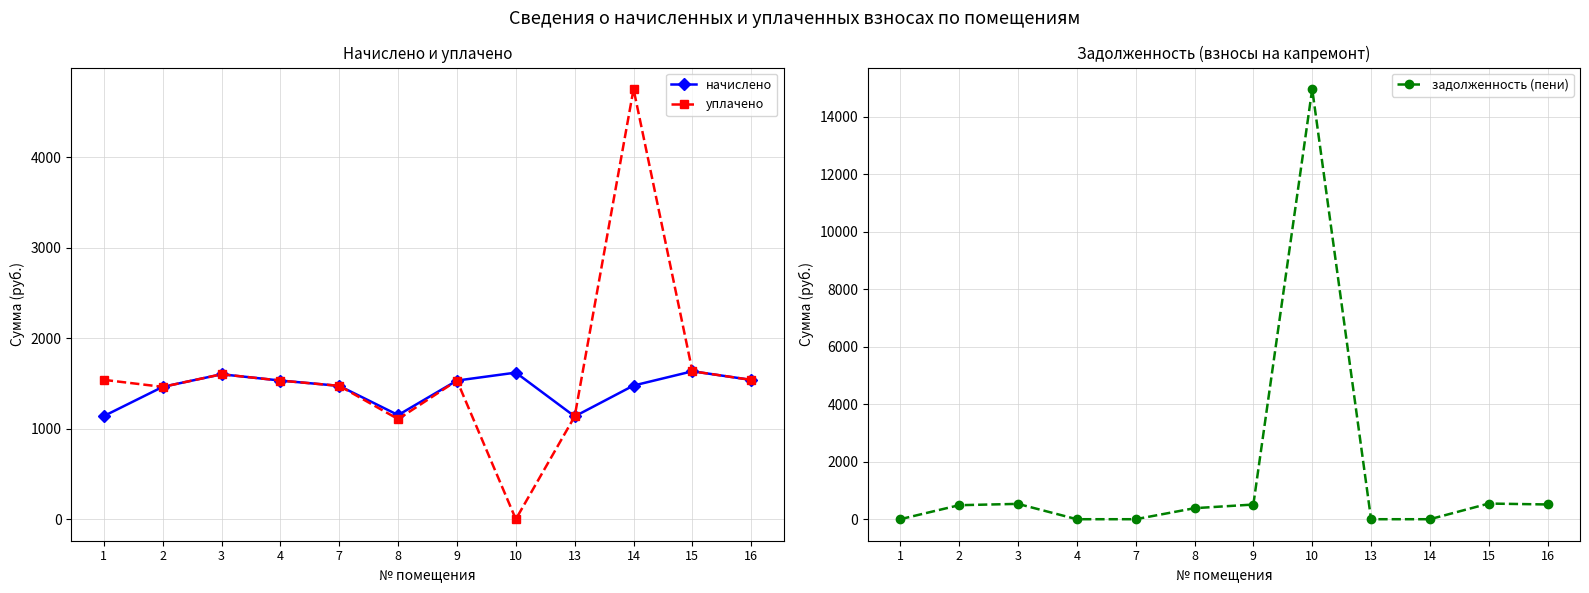

Is this an area chart (filled region under the line)?

No